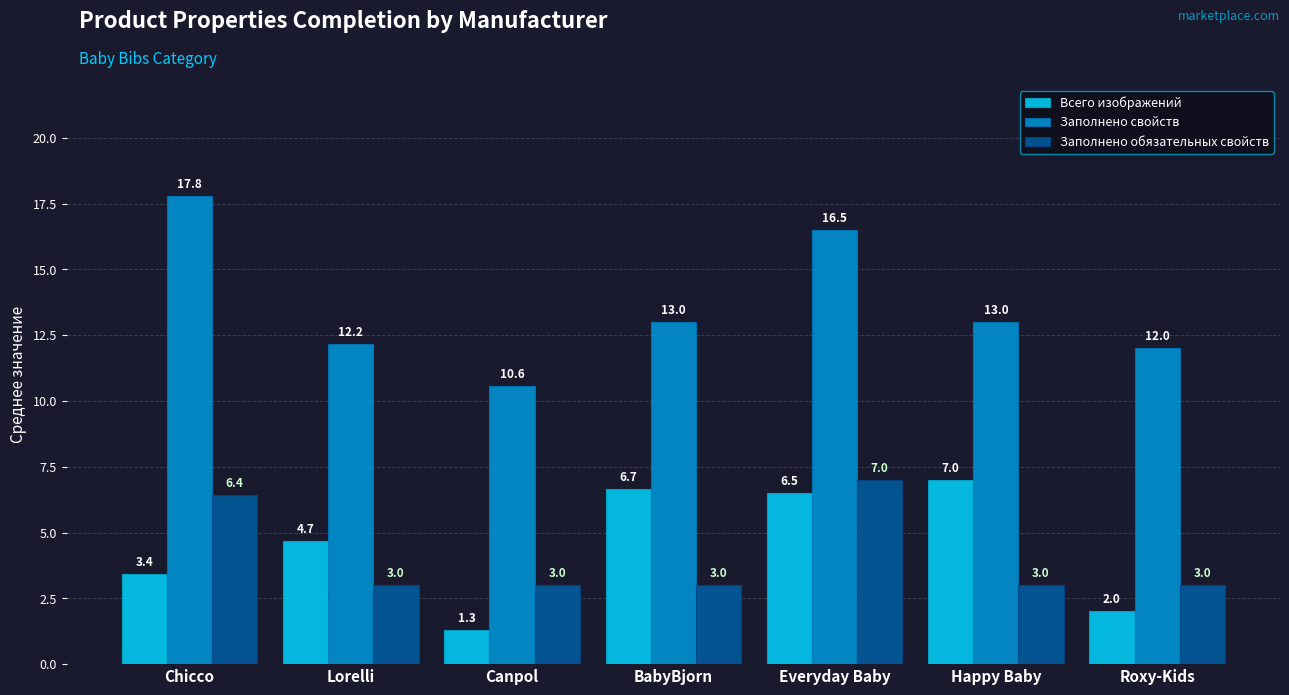

What is the label of the 6th bar from the right?

Lorelli